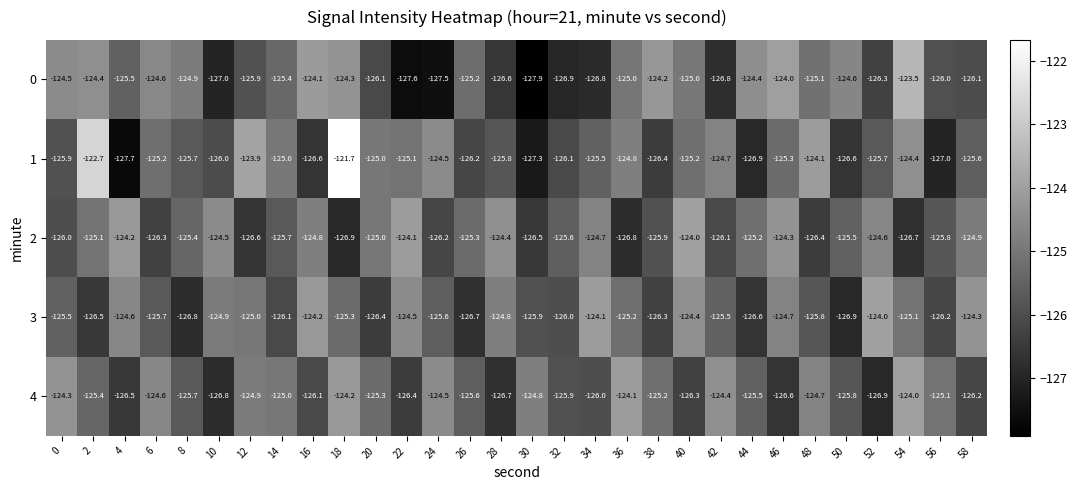

List the labels in order of 4 value, smallest first.

52, 10, 28, 46, 4, 22, 40, 58, 16, 34, 32, 50, 8, 26, 44, 2, 20, 38, 56, 14, 12, 30, 48, 6, 24, 42, 0, 18, 36, 54